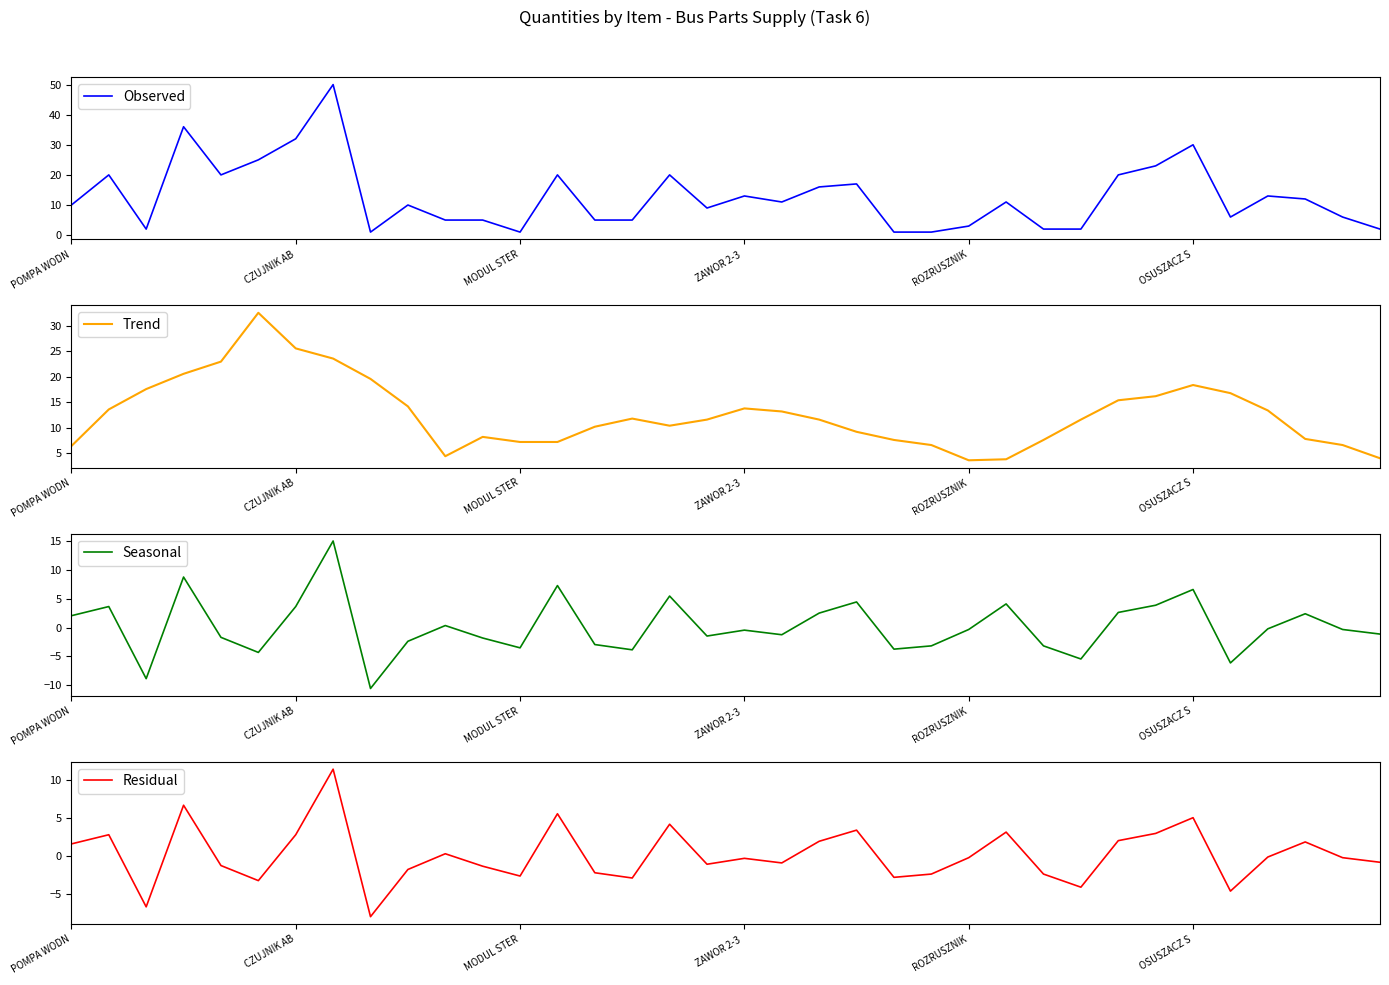

What are all the series names shown in the legend?

Observed, Trend, Seasonal, Residual